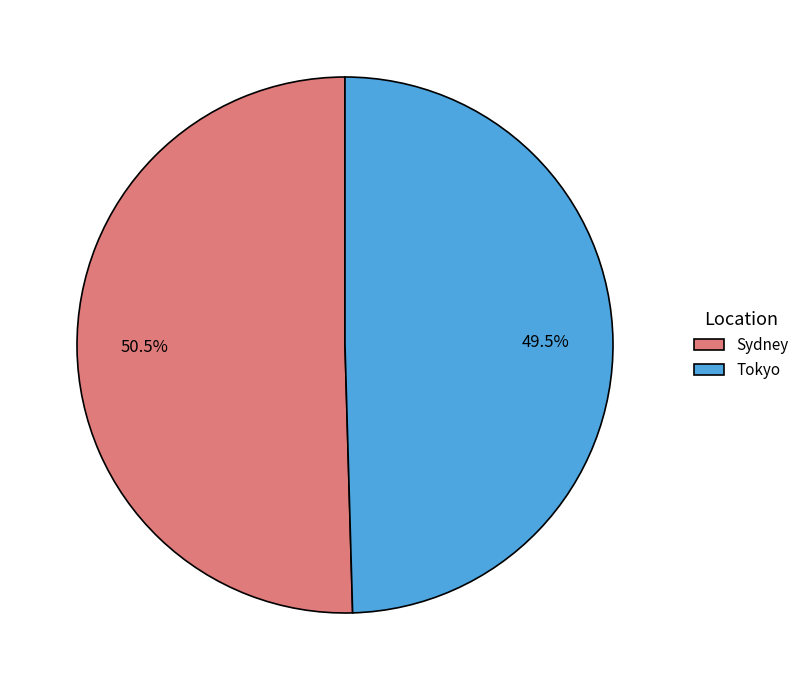

Approximately how many times larger is the value at Tokyo compared to Sydney?

1.0